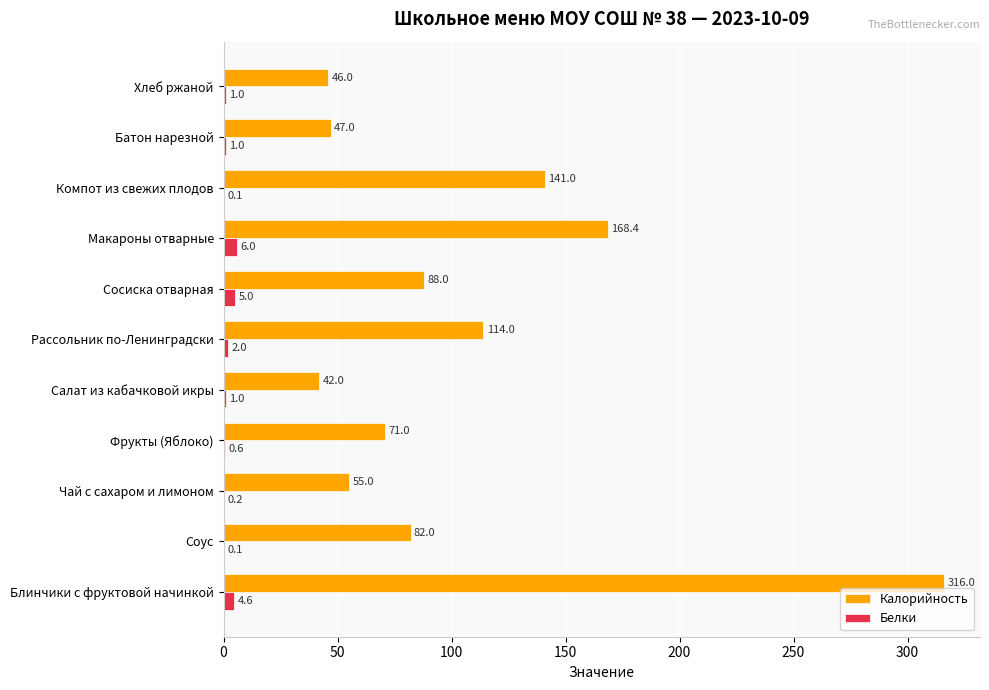

Is the value of Калорийность at Батон нарезной greater than the value of Белки at Блинчики с фруктовой начинкой?

Yes